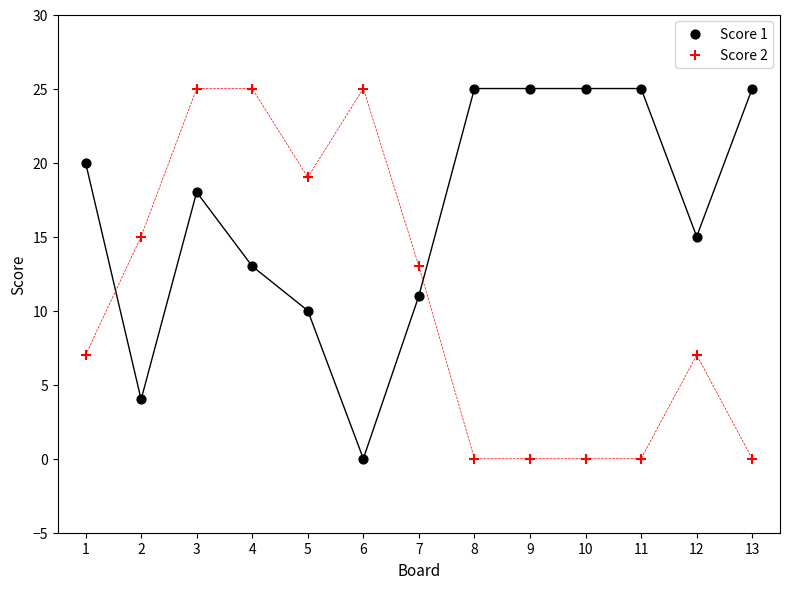

What are all the series names shown in the legend?

Score 1, Score 2